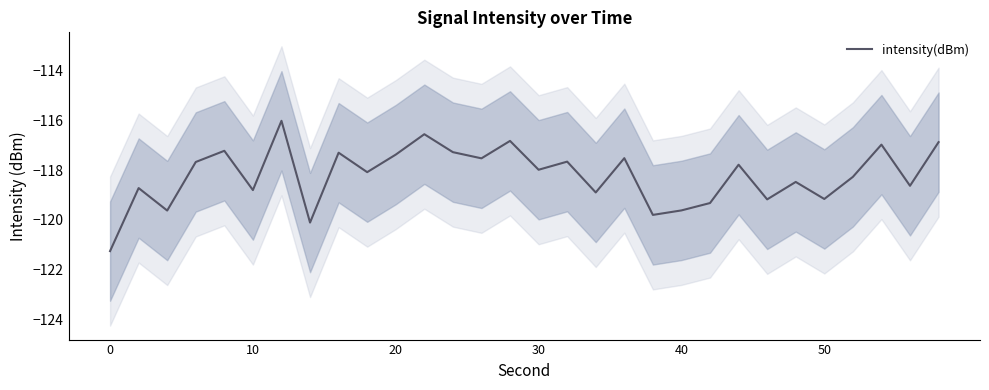

Is this an area chart (filled region under the line)?

No